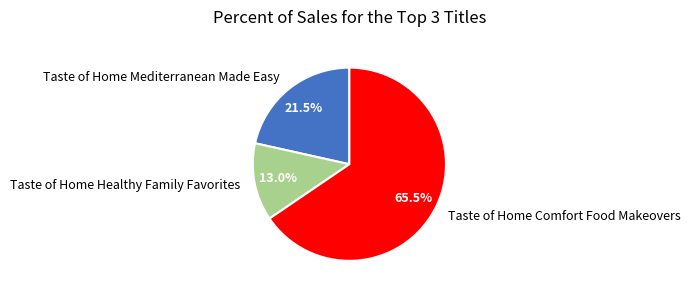

Which has a higher value, Taste of Home Healthy Family Favorites or Taste of Home Comfort Food Makeovers?

Taste of Home Comfort Food Makeovers